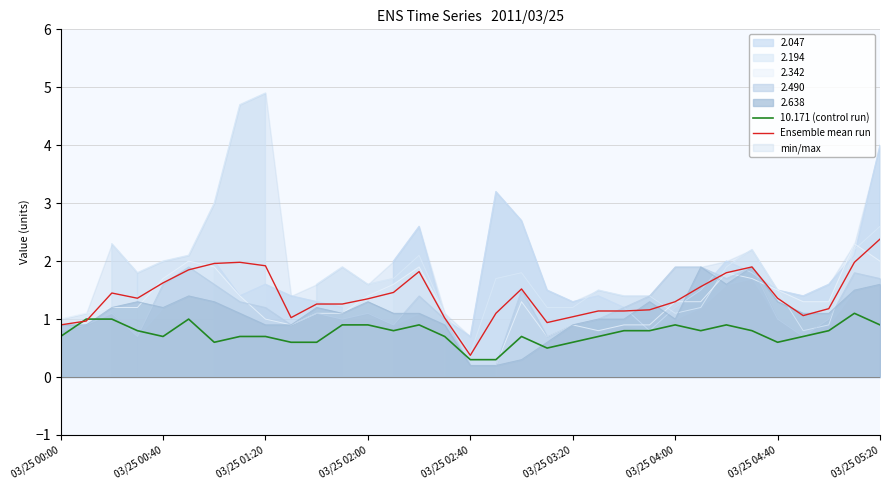

The value of 2.490 at 03/25 04:40 is 1.0. True or false?

True